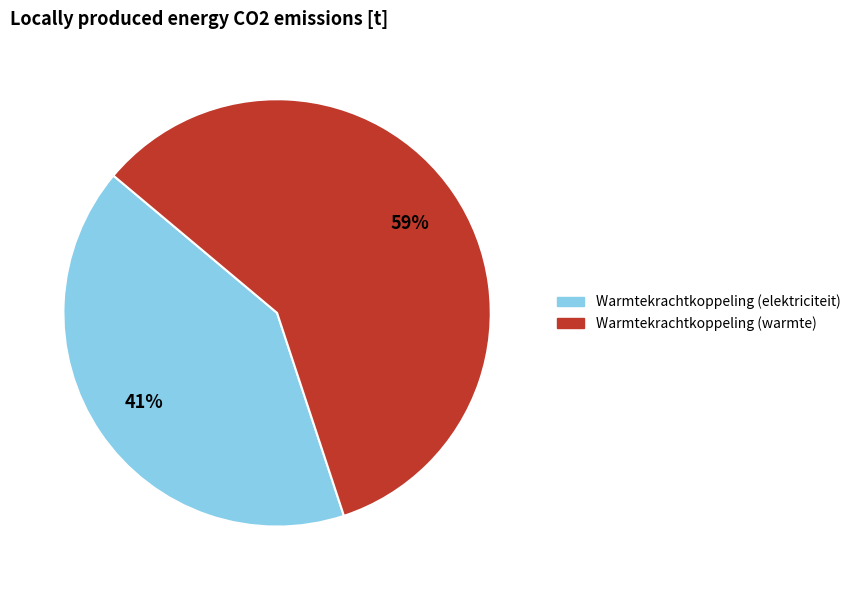

To the nearest percent, what percentage of the pie is Warmtekrachtkoppeling (warmte)?

59%